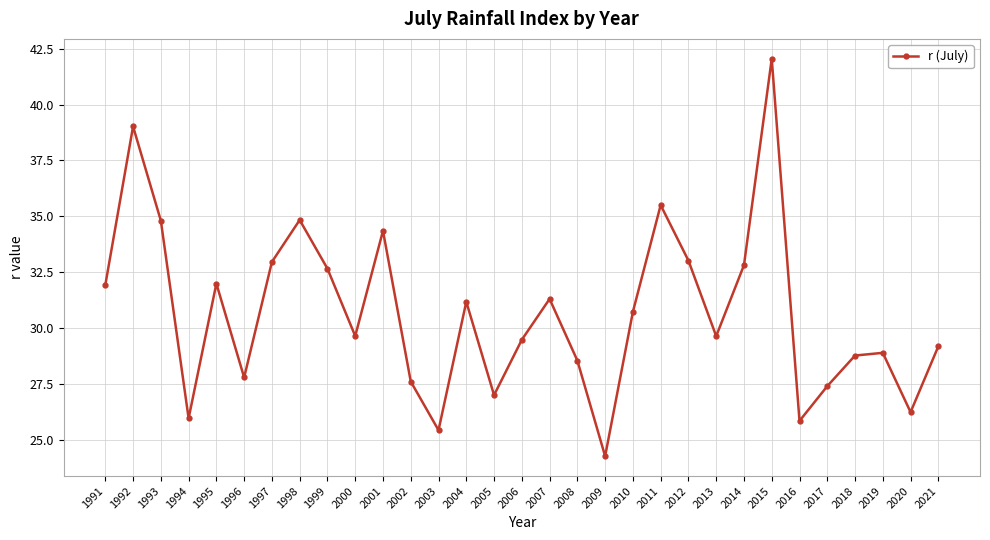

Read the value at 2011.

35.5